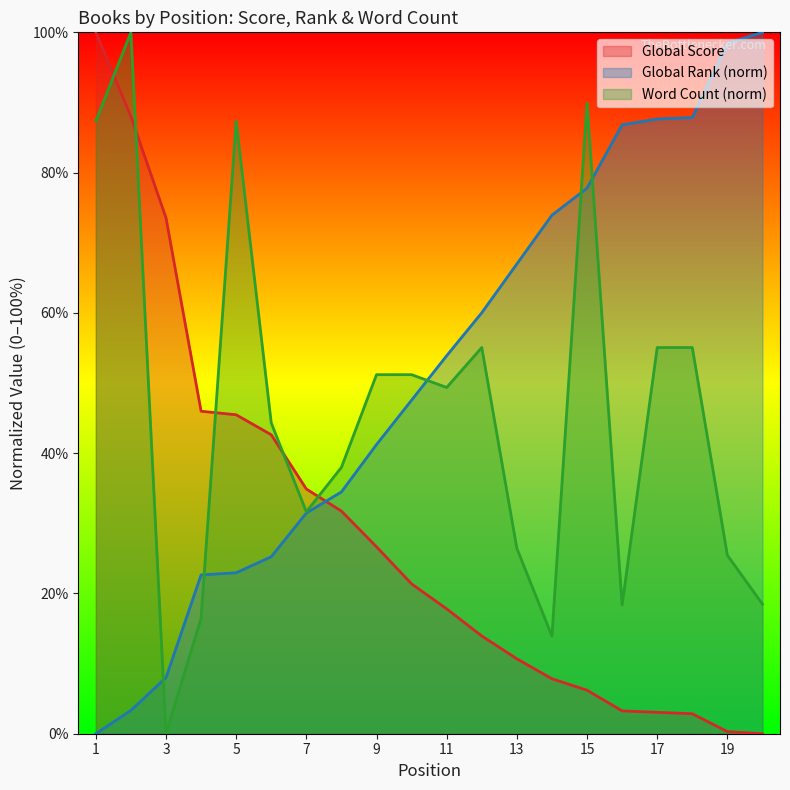

Reading left to right, what are all the values shown in this chart?

Global Score: 1=100.0	2=88.0	3=73.6	4=46.0	5=45.5	6=42.6	7=34.9	8=31.7	9=26.7	10=21.4	11=17.8	12=13.9	13=10.7	14=7.8	15=6.2	16=3.3	17=3.1	18=2.8	19=0.3	20=0.0
Global Rank: 1=0.0	2=3.3	3=8.0	4=22.6	5=22.9	6=25.2	7=31.5	8=34.5	9=41.2	10=47.6	11=53.9	12=60.0	13=67.0	14=73.9	15=77.8	16=86.8	17=87.6	18=87.9	19=98.4	20=100.0
Word Count: 1=87.3	2=100.0	3=0.0	4=16.5	5=87.3	6=44.3	7=31.6	8=38.0	9=51.2	10=51.2	11=49.4	12=55.1	13=26.4	14=13.9	15=89.9	16=18.4	17=55.1	18=55.1	19=25.4	20=18.5